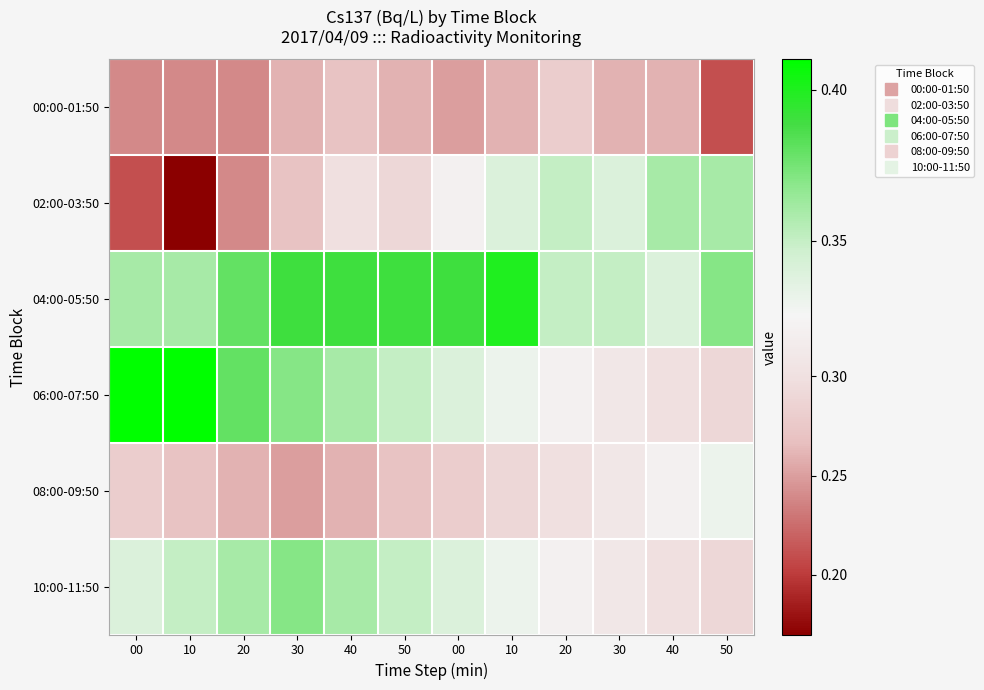

Count the number of data series in this chart.

6